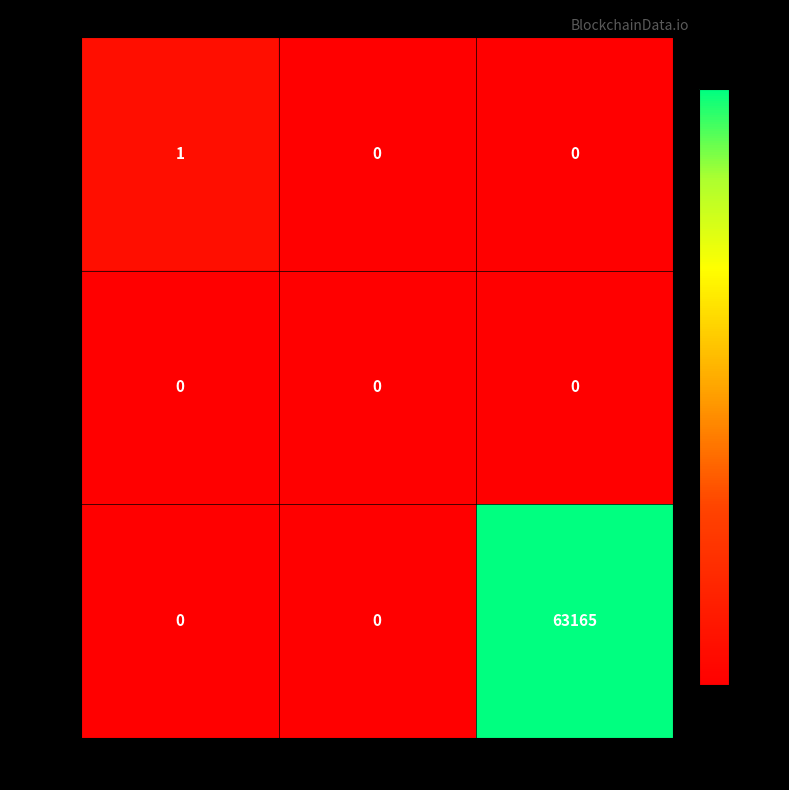

What is the sum of all 142782 values?

63165